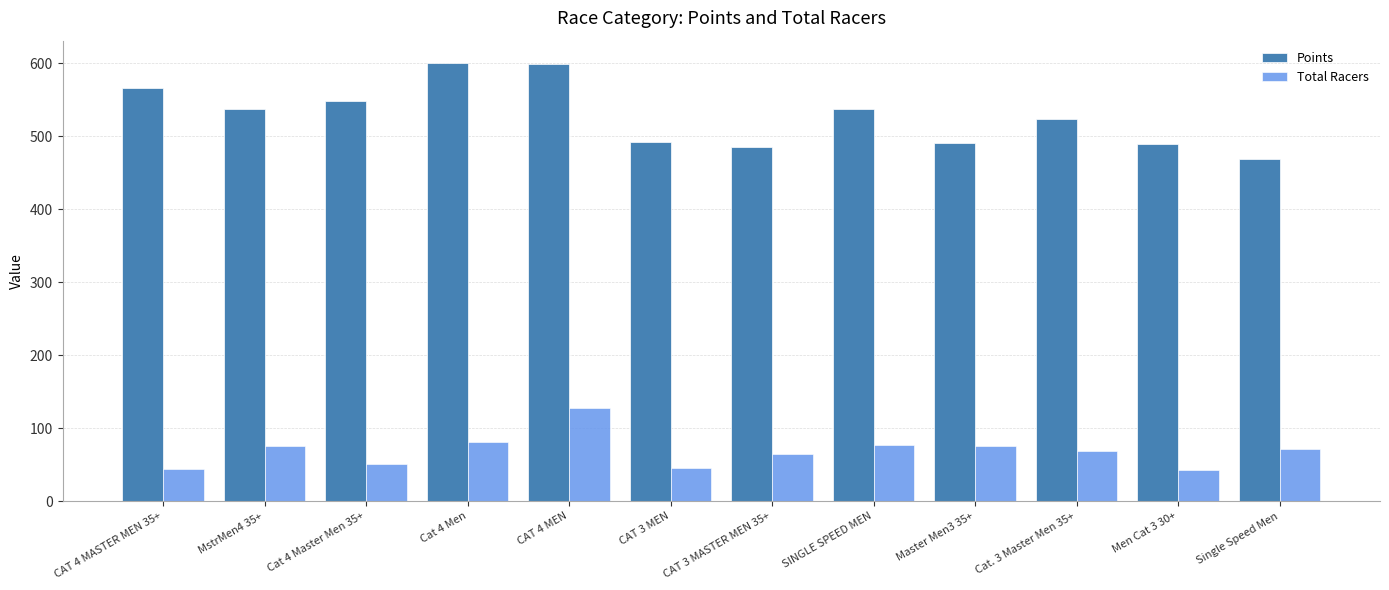

Rank the series at CAT 3 MEN from highest to lowest value.

Points, Total Racers